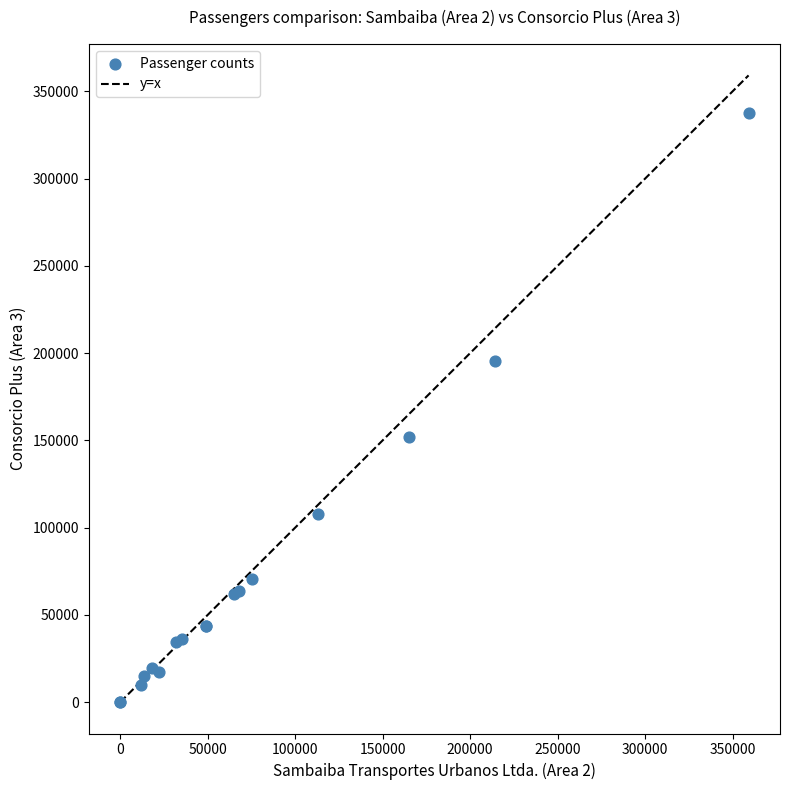

What Y value in the scatter plot is closest to 168872?

152010